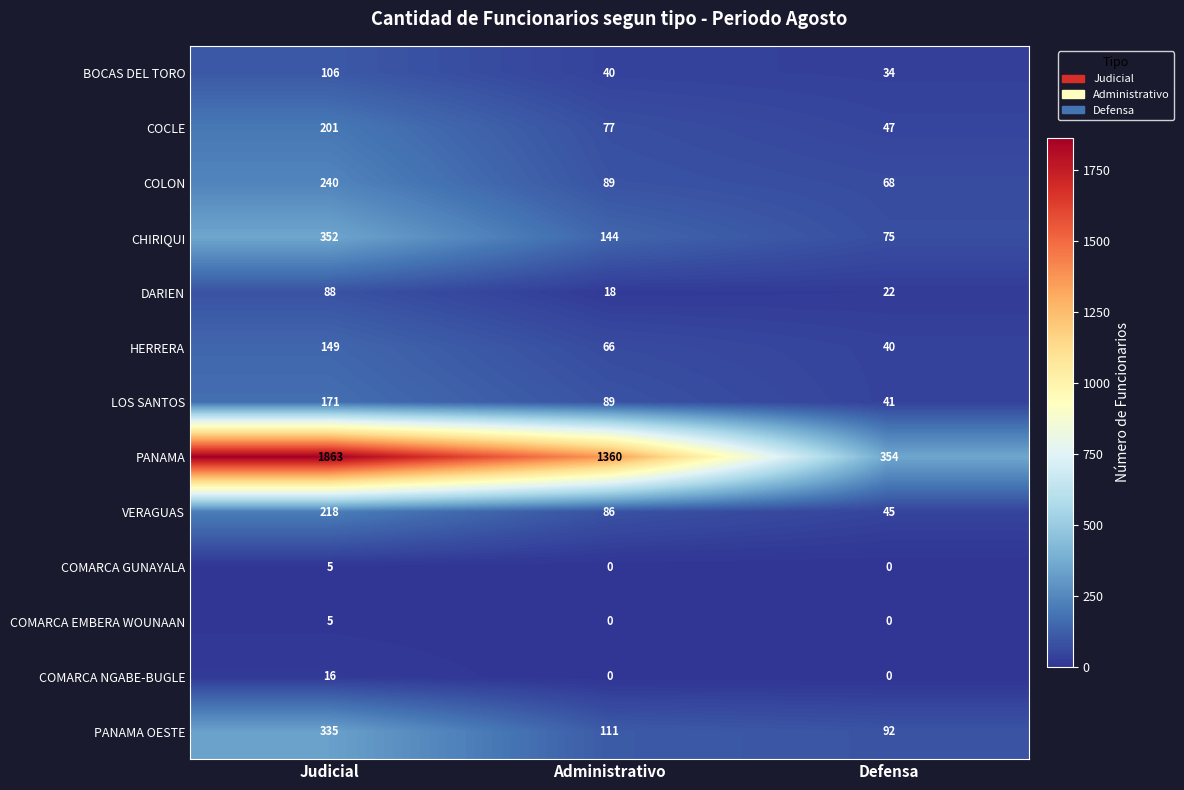

The value of PANAMA OESTE at Administrativo is 55. True or false?

False